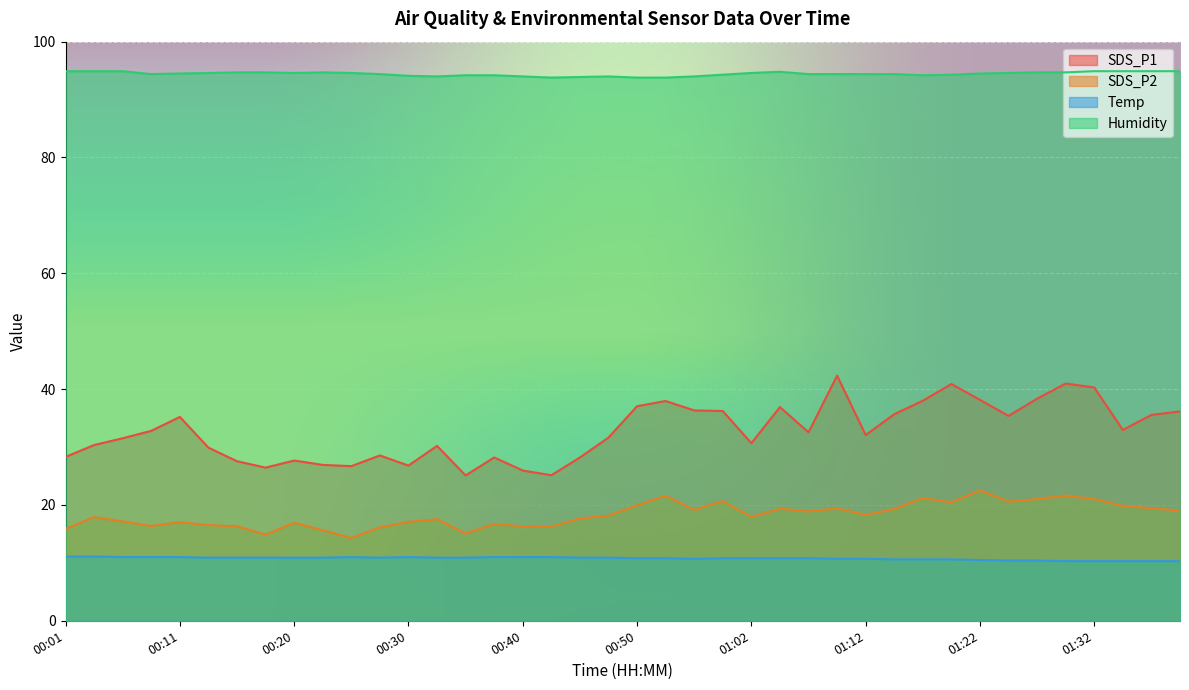

Does the chart display data point markers on the line(s)?

No